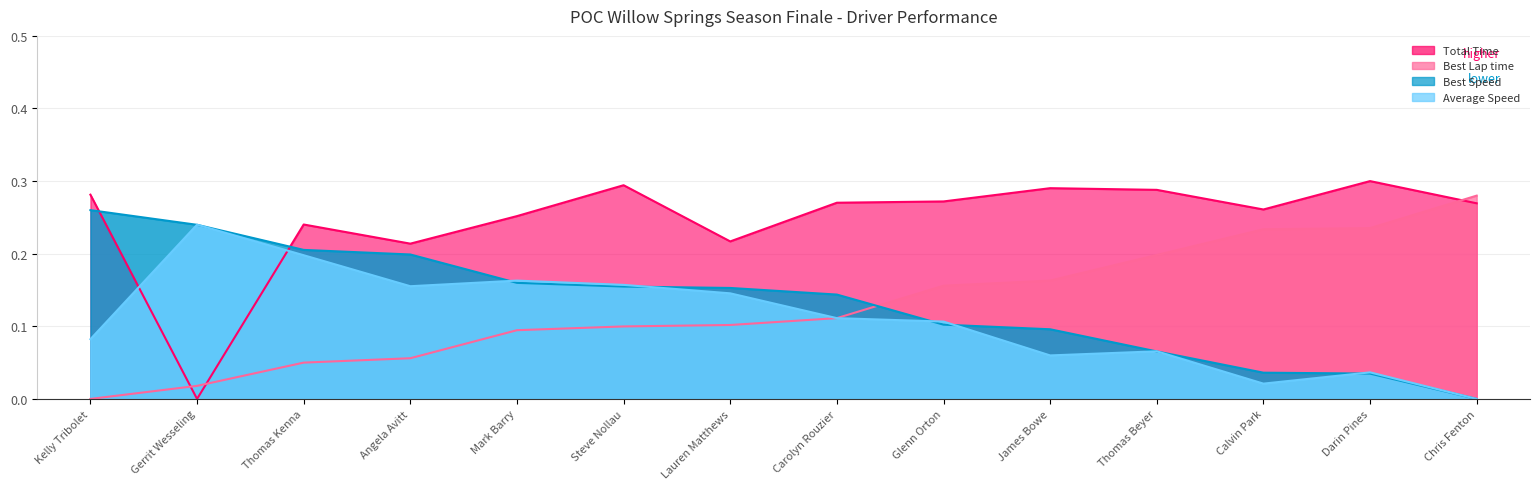

At Mark Barry, list the series in order from smallest to largest.

Best Lap time, Best Speed, Average Speed, Total Time